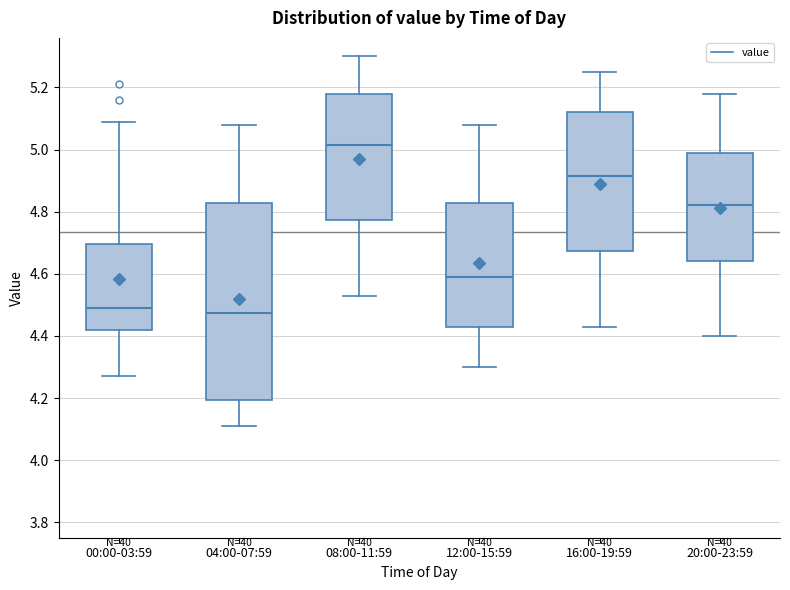

Which box has the highest median line?

08:00-11:59